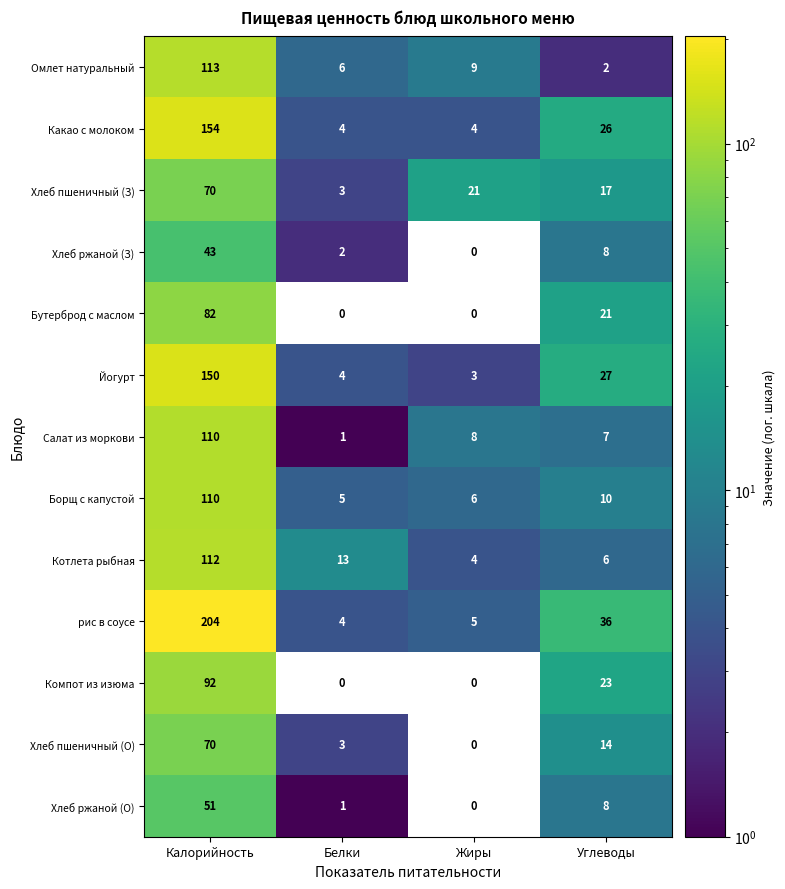

Which series has the widest spread of values?

рис в соусе